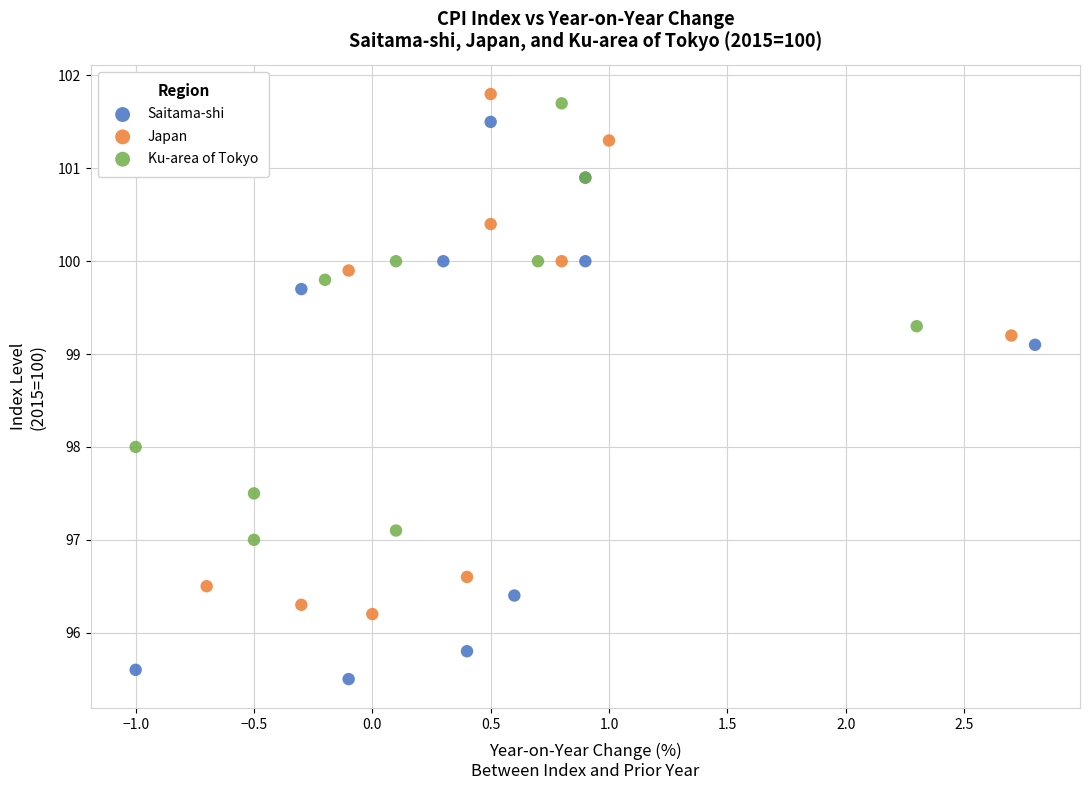

Which series has the largest Y range (max minus min)?

Saitama-shi